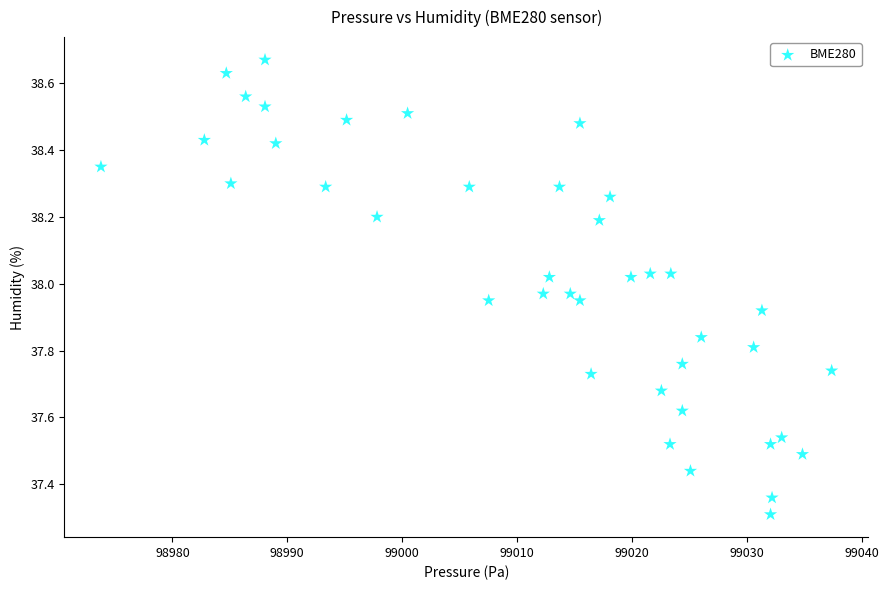

What Y value in the scatter plot is closest to 37?

37.3